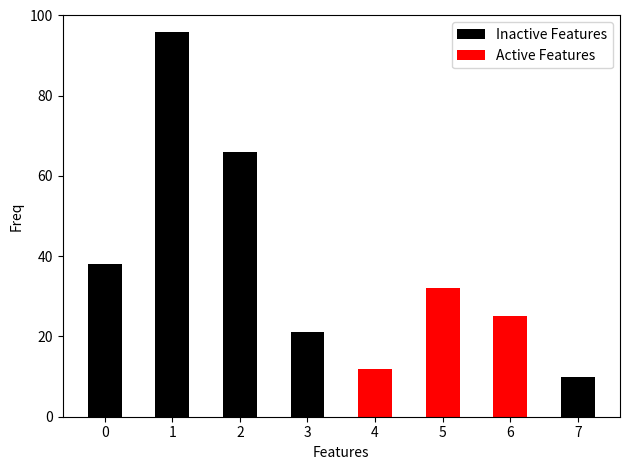

Which series has the widest spread of values?

Inactive Features